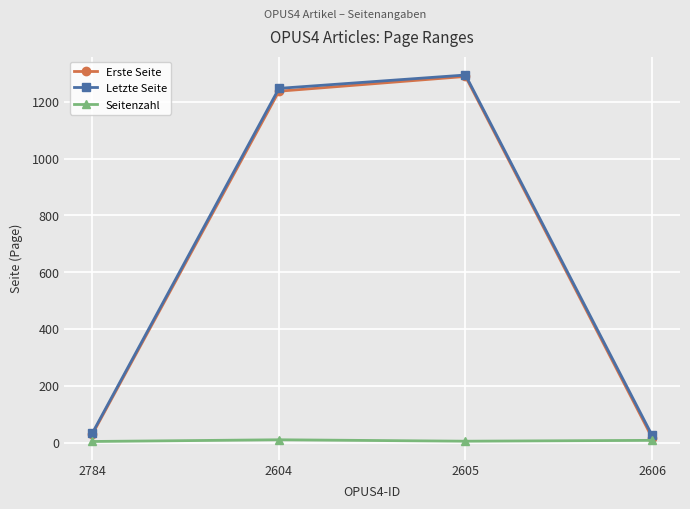

What is the minimum value shown in the chart?

4